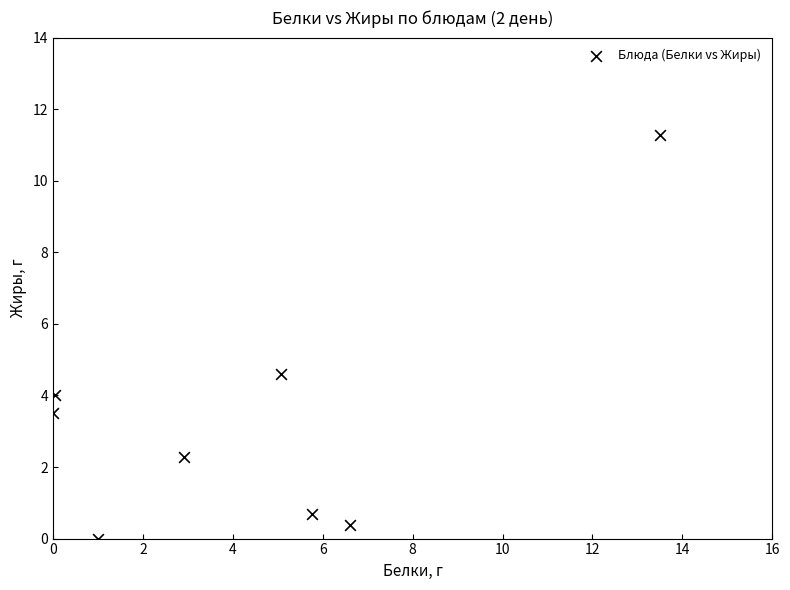

What is the average X value?

4.4